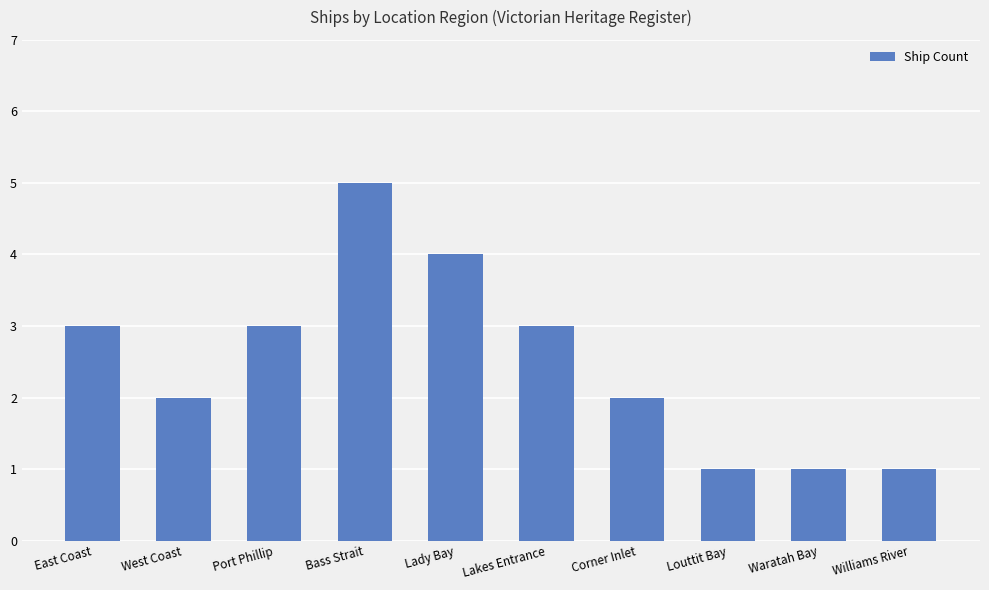

What is the change in value from Port Phillip to Corner Inlet?

-1